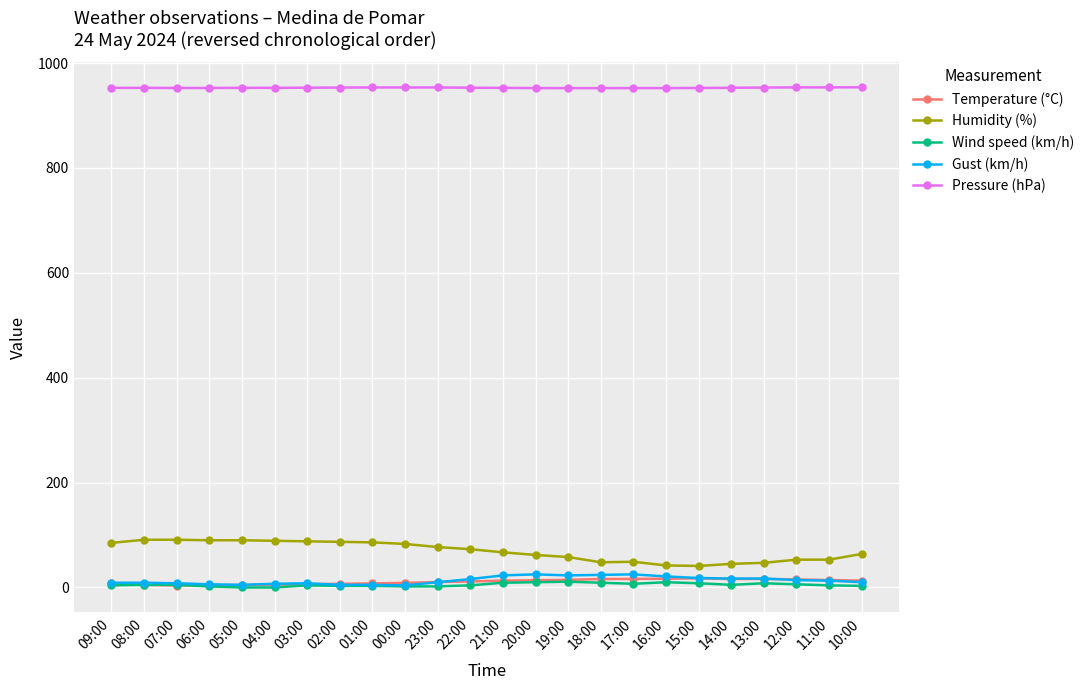

What is the difference between the maximum and minimum values in the Temperature (°C) series?

13.7